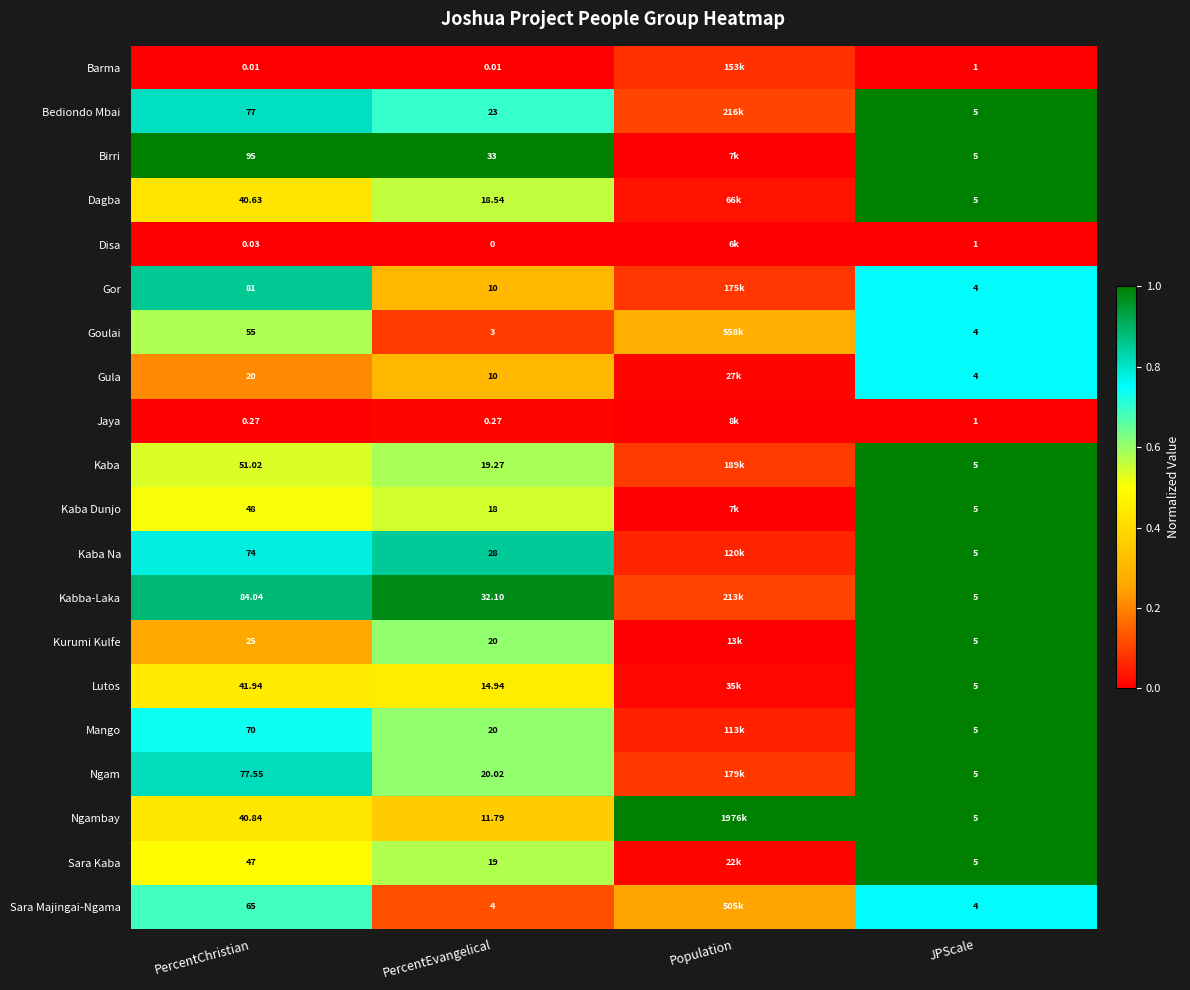

What is the difference between the highest and lowest values at PercentEvangelical?

33.0